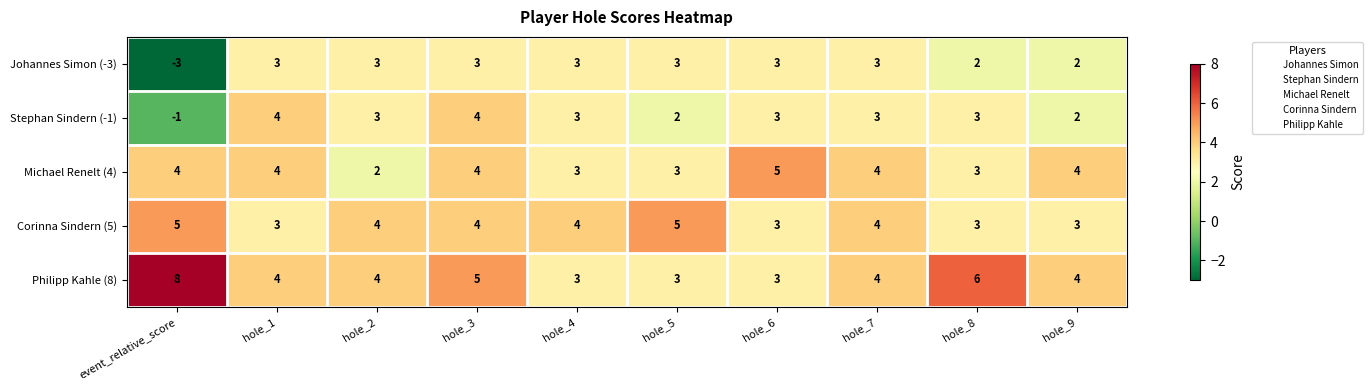

Read the Corinna Sindern (5) value at hole_8.

3